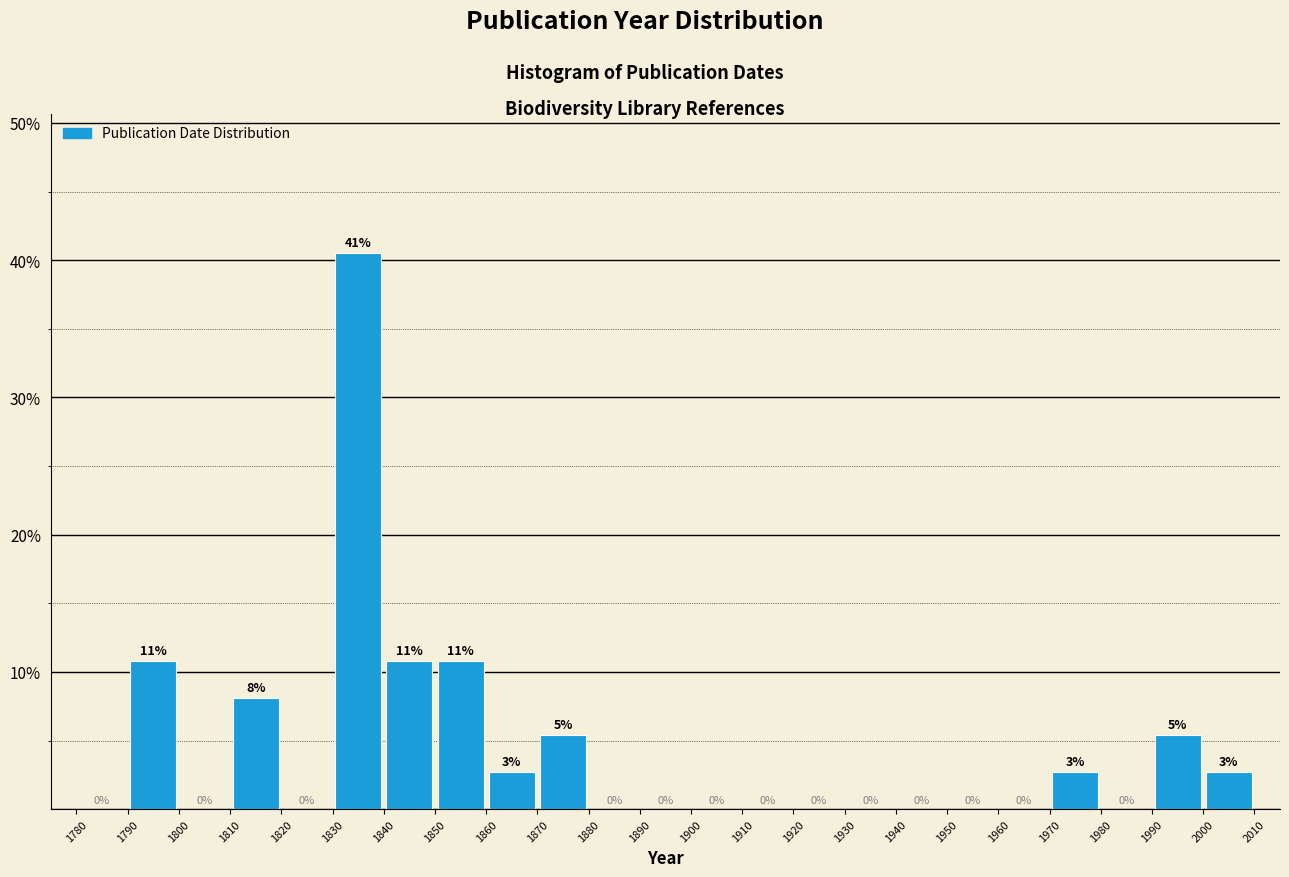

Which range on the x-axis has the tallest bar?

1830 to 1840